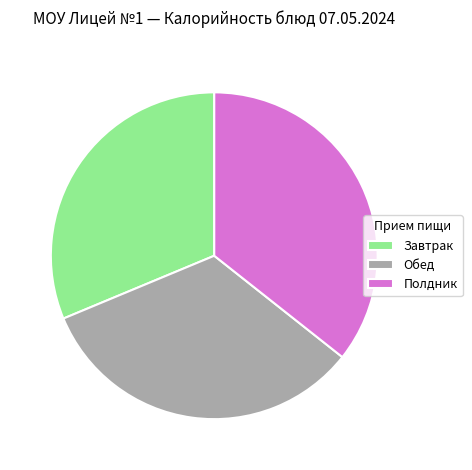

Rank the categories by value from highest to lowest.

Полдник, Обед, Завтрак